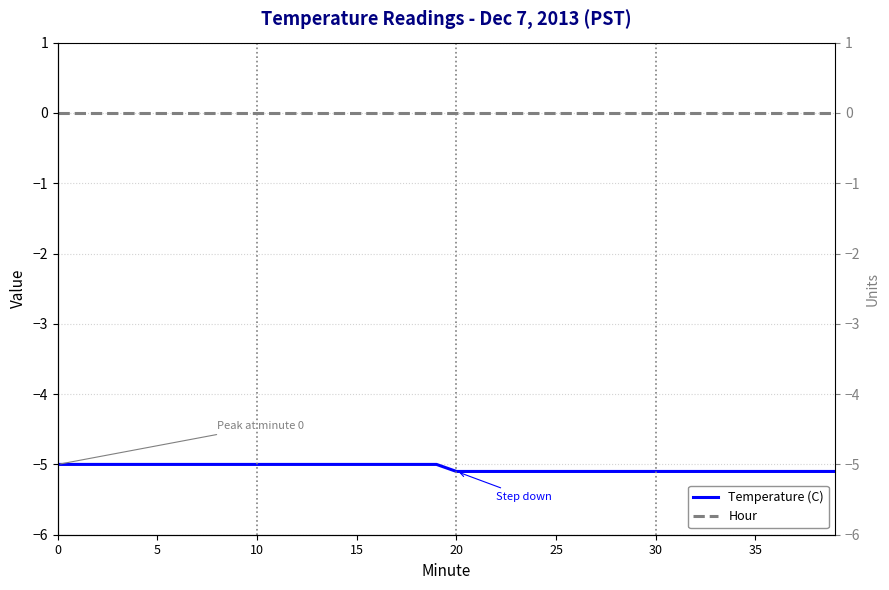

What is the label of the 31st point from the right?

9